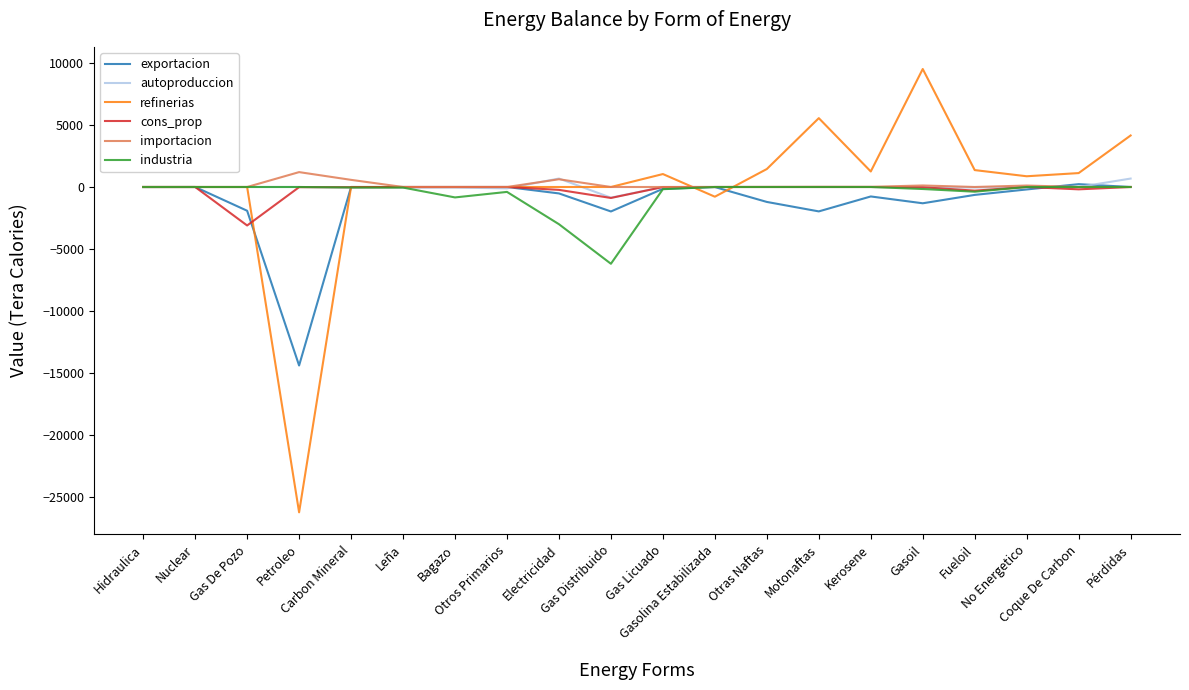

What position from the left is Petroleo?

4